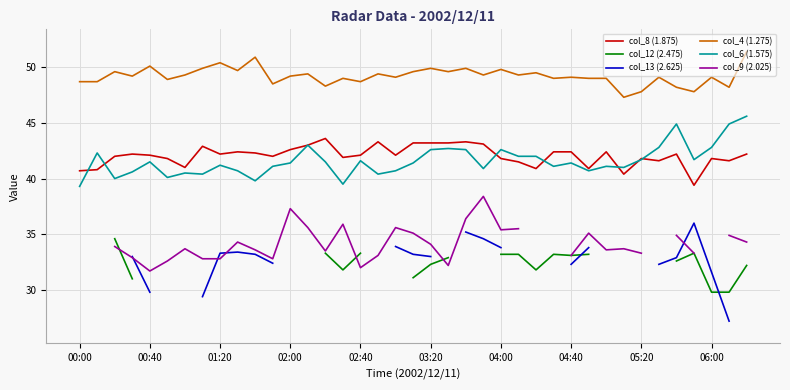

What is the minimum value for col_6 (1.575)?

39.3